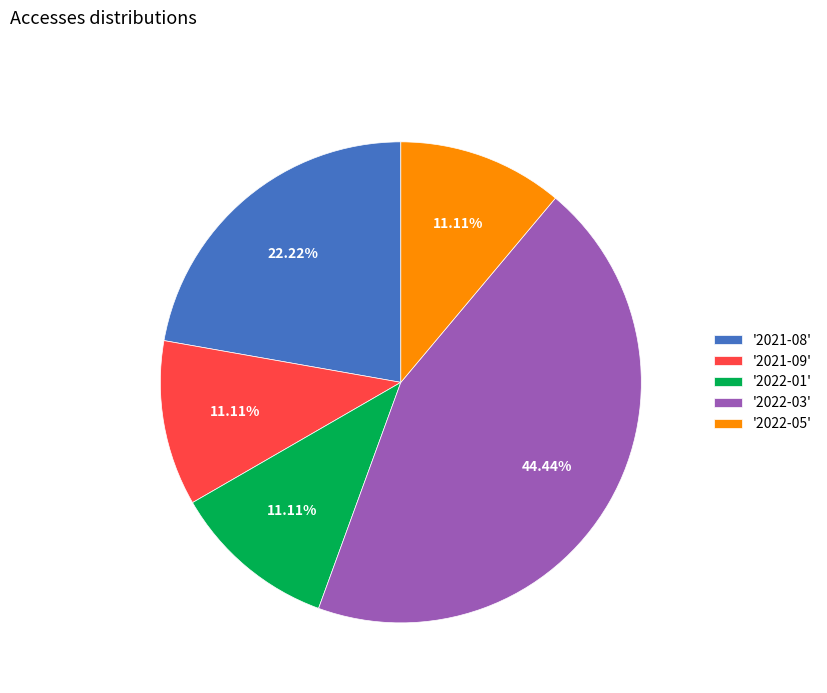

Is the sum of '2022-05' and '2021-09' greater than half?

No